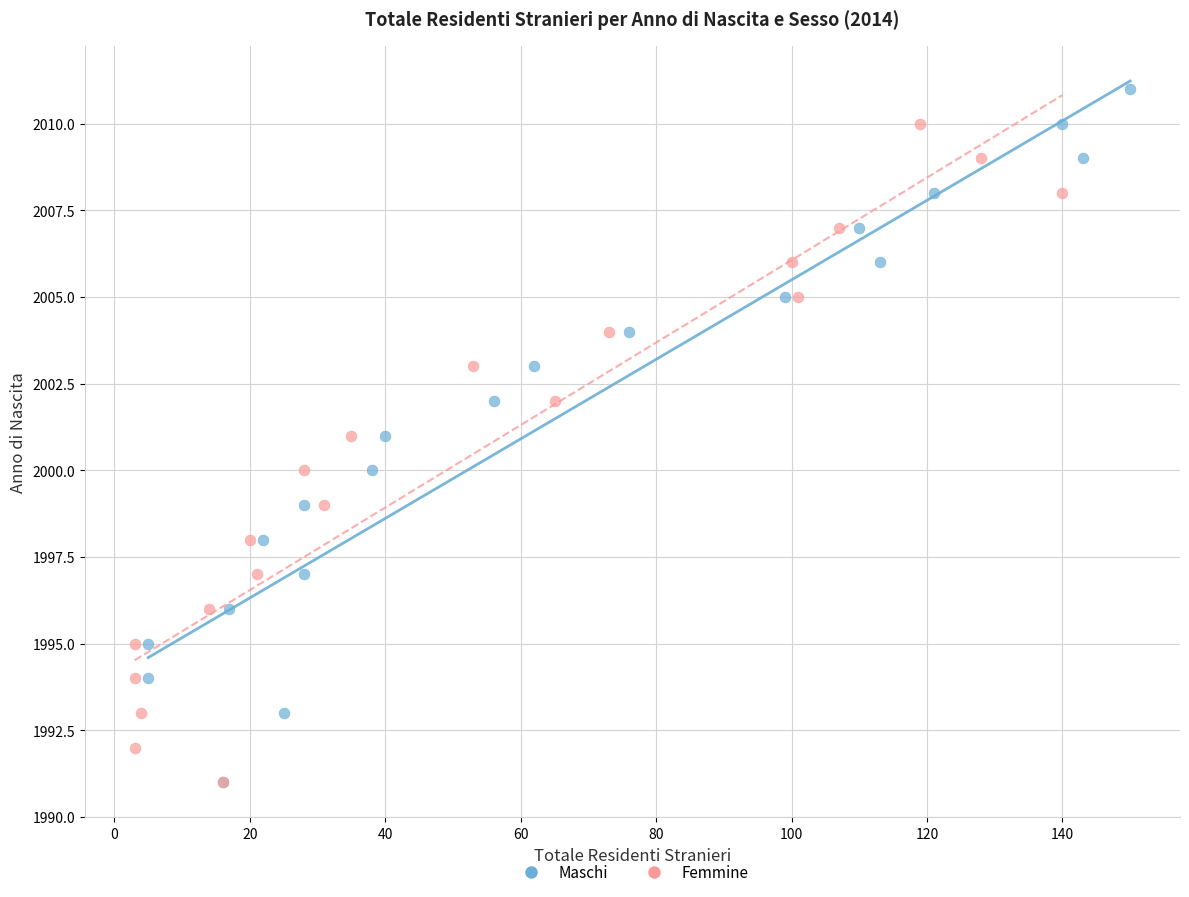

What are all the series names shown in the legend?

Maschi, Femmine